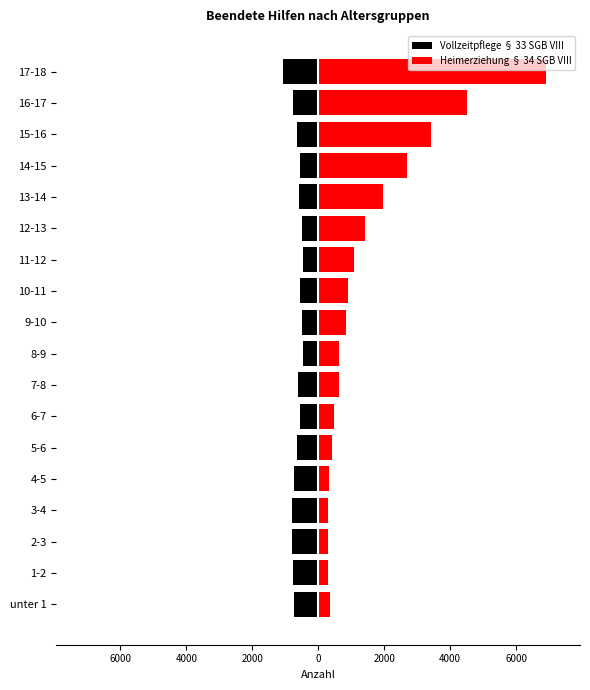

How many bars are there in total?

36